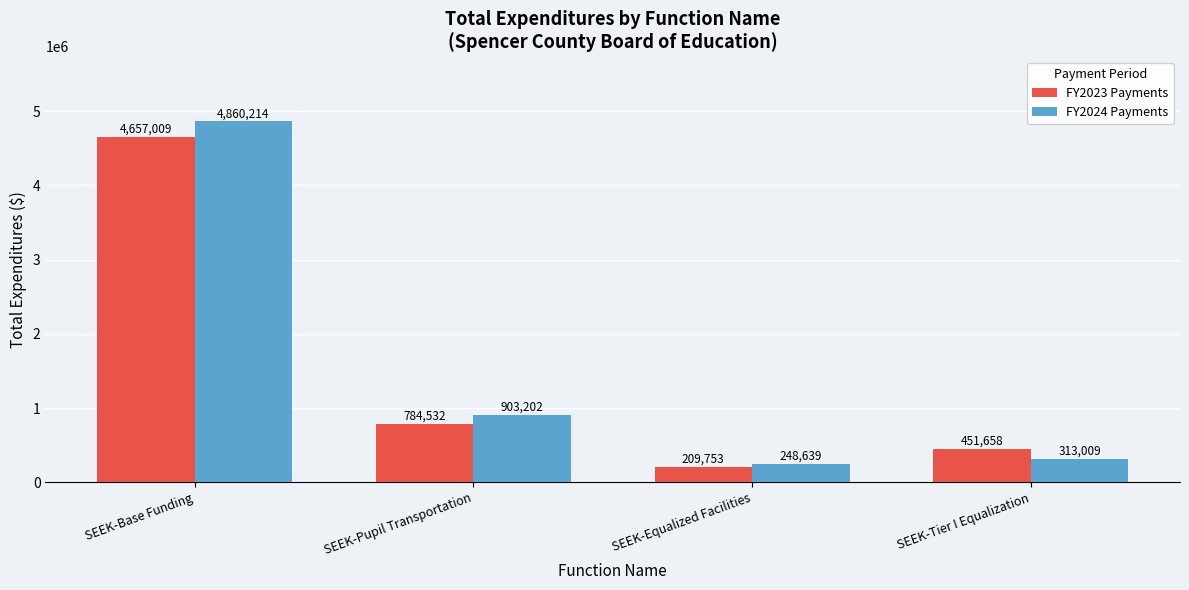

Where is FY2024 Payments nearest to the value 2554426?

SEEK-Pupil Transportation